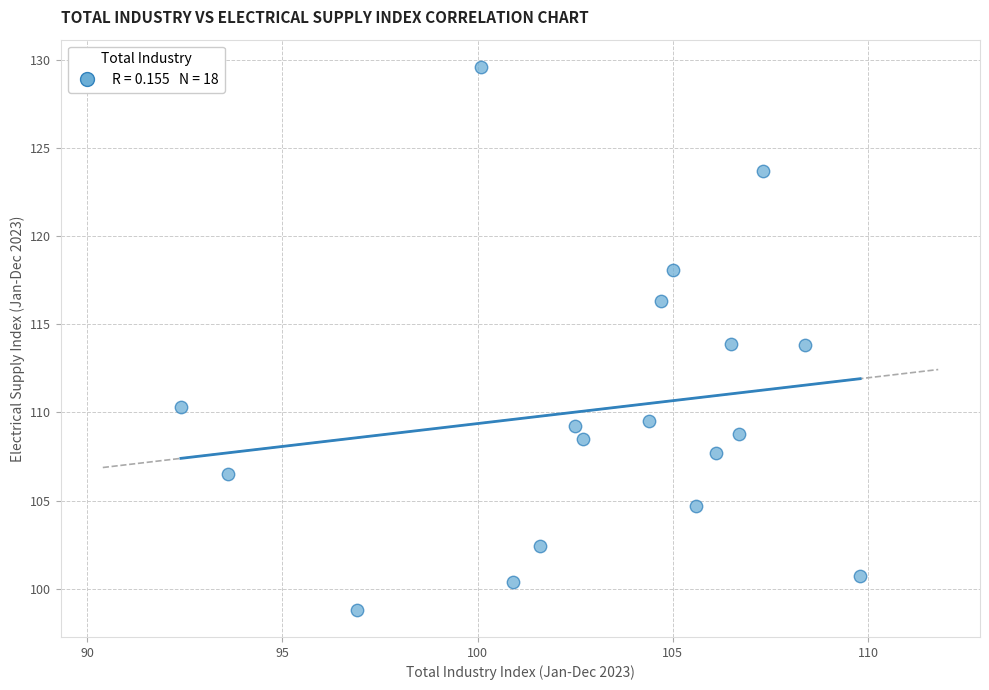

What is the range of X values (max minus min)?

17.4